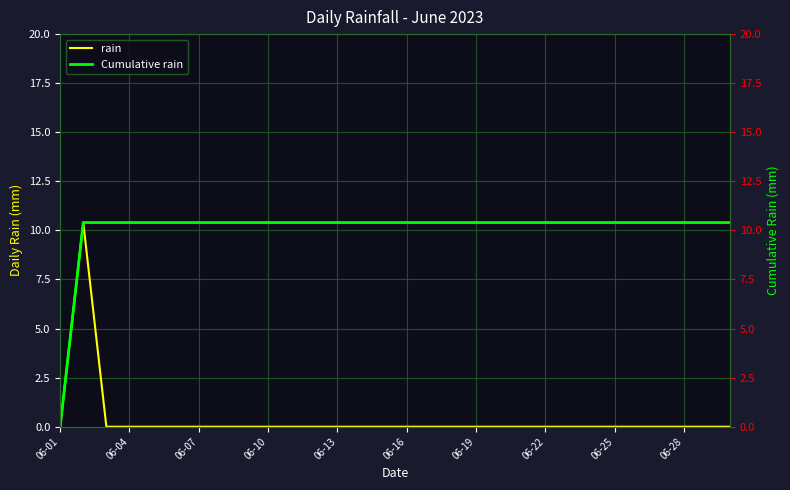

List the series in order of their overall mean, lowest first.

rain, Cumulative rain